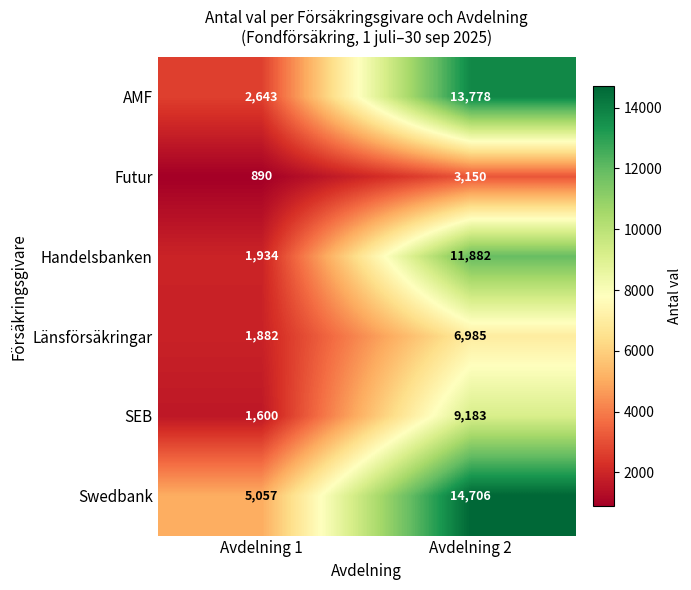

The value of AMF at Avdelning 1 is 894. True or false?

False